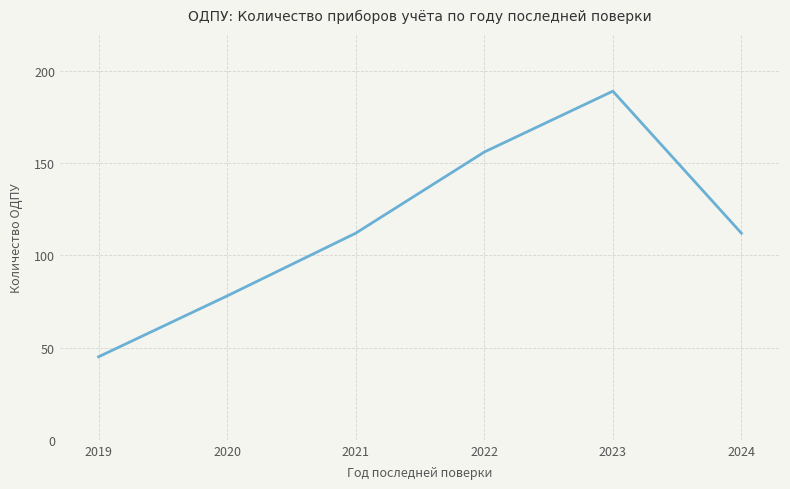

How many values are between 78 and 156?

4